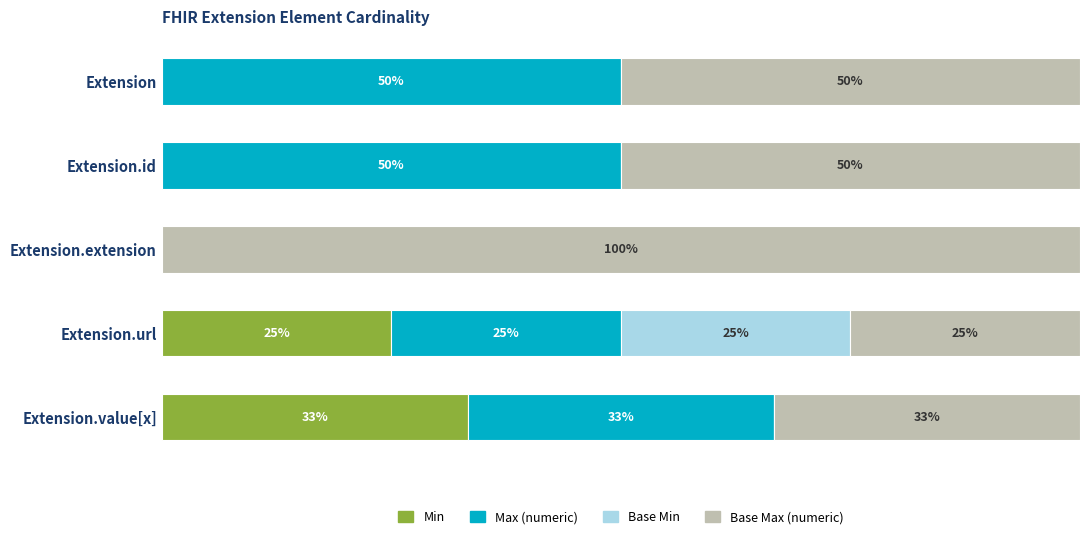

At which label does Min reach its peak?

Extension.value[x]